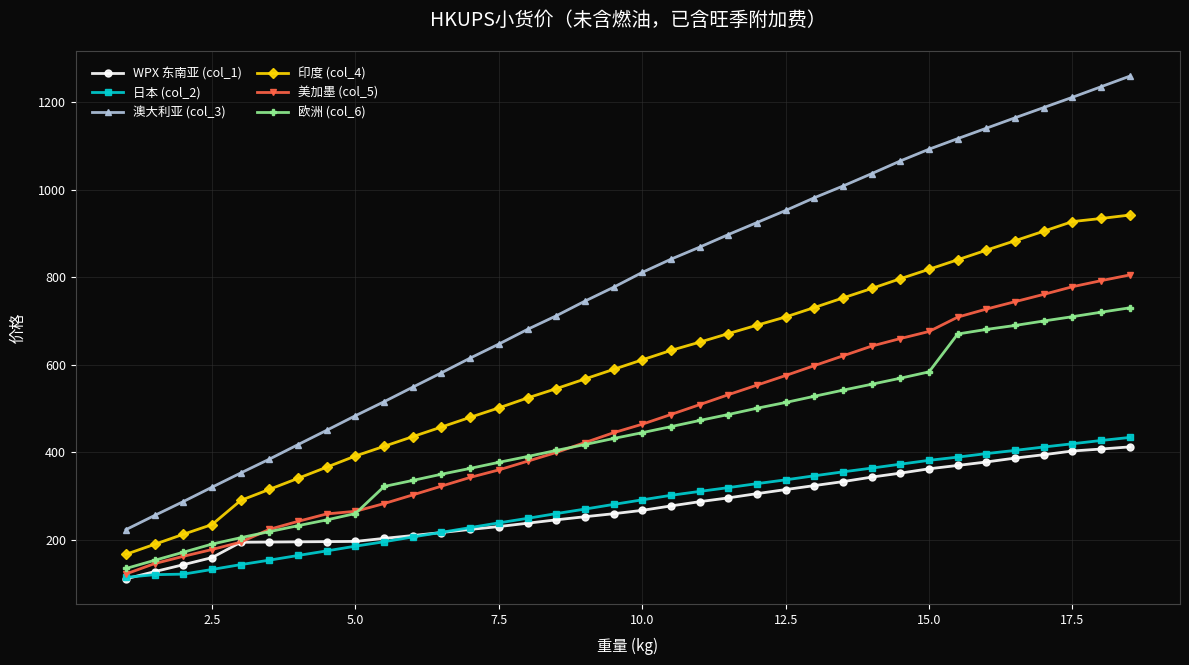

True or false: 印度 (col_4) and 日本 (col_2) cross at least once.

False